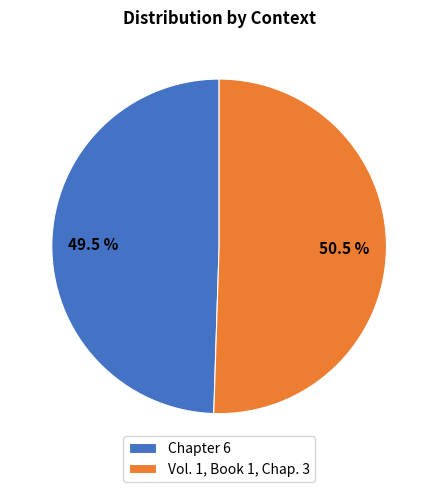

Which slice is the largest?

Vol. 1, Book 1, Chap. 3